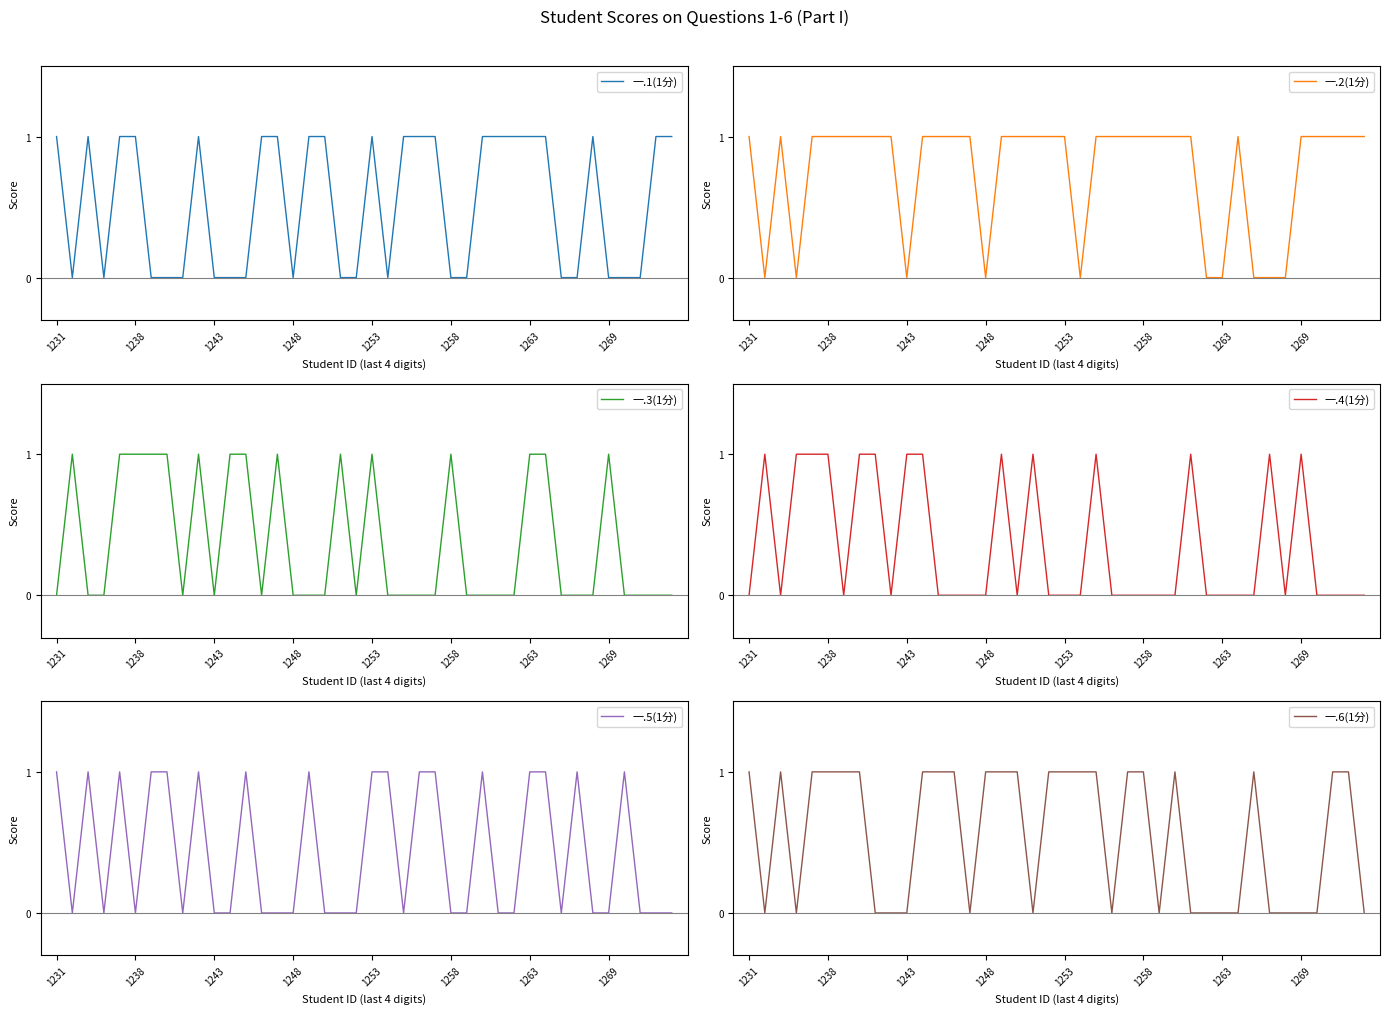

Rank the series at 1231 from lowest to highest value.

一.3(1分), 一.4(1分), 一.1(1分), 一.2(1分), 一.5(1分), 一.6(1分)